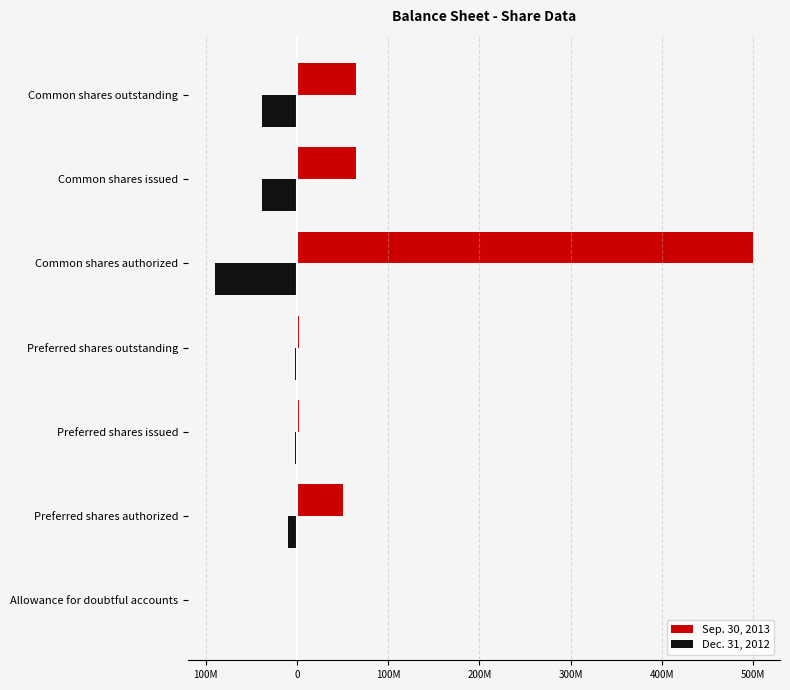

What are all the series names shown in the legend?

Sep. 30, 2013, Dec. 31, 2012